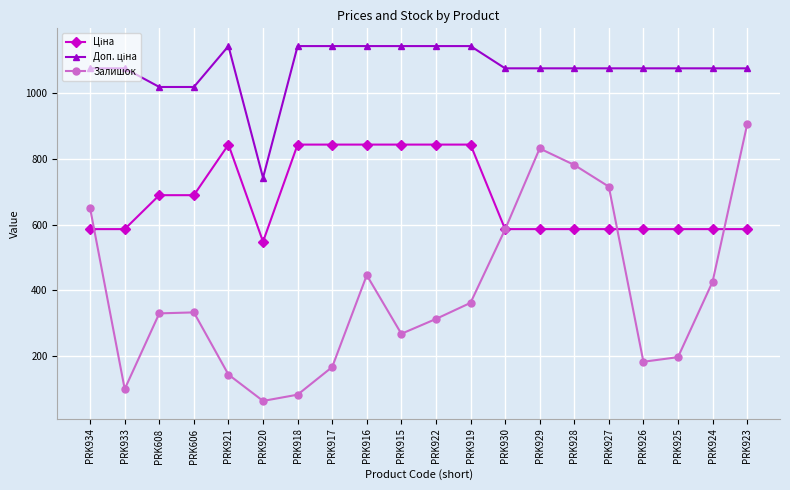

What is the total value across all series at PRK927?

2375.4